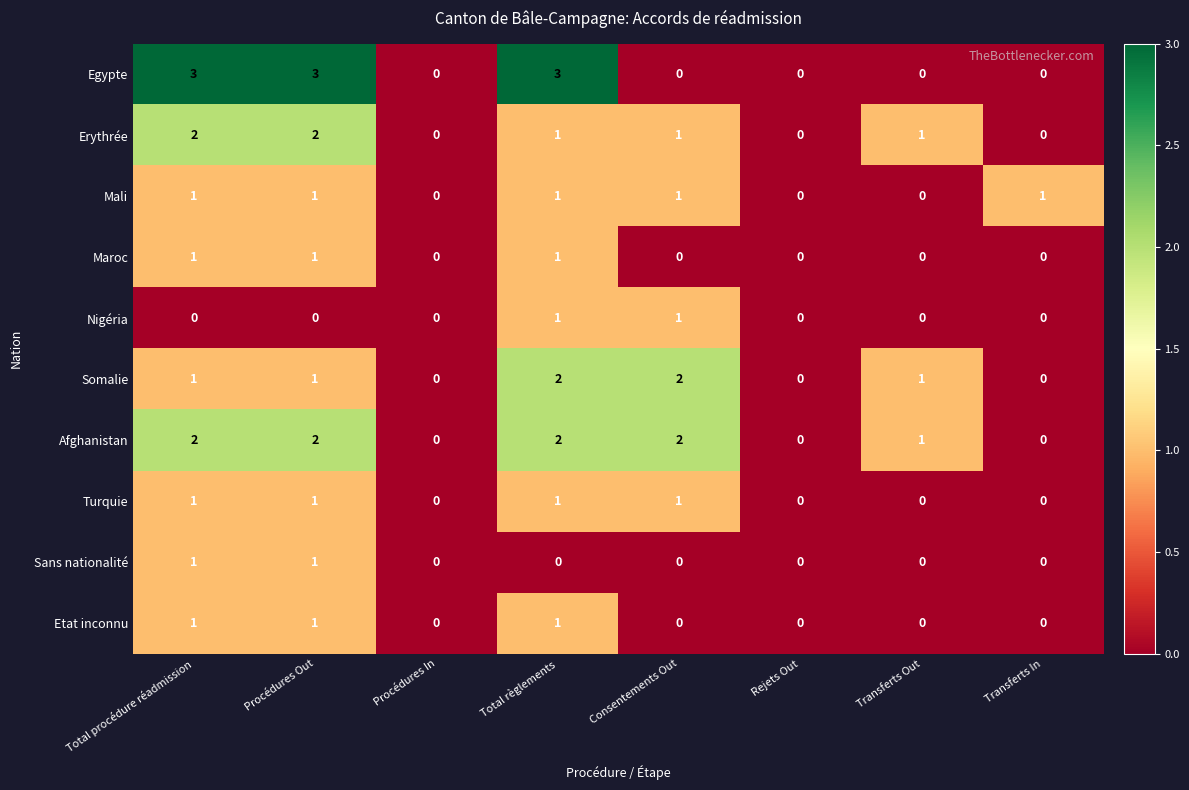

Between Procédures In and Transferts In, which series saw the biggest shift?

Mali